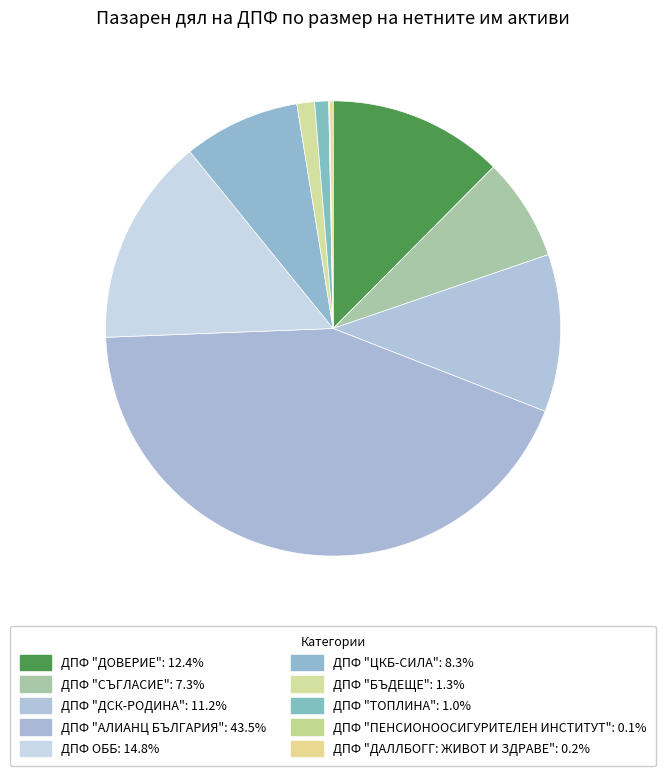

What is the change in value from ДПФ "ТОПЛИНА" to ДПФ "ДАЛЛБОГГ: ЖИВОТ И ЗДРАВЕ"?

-0.8